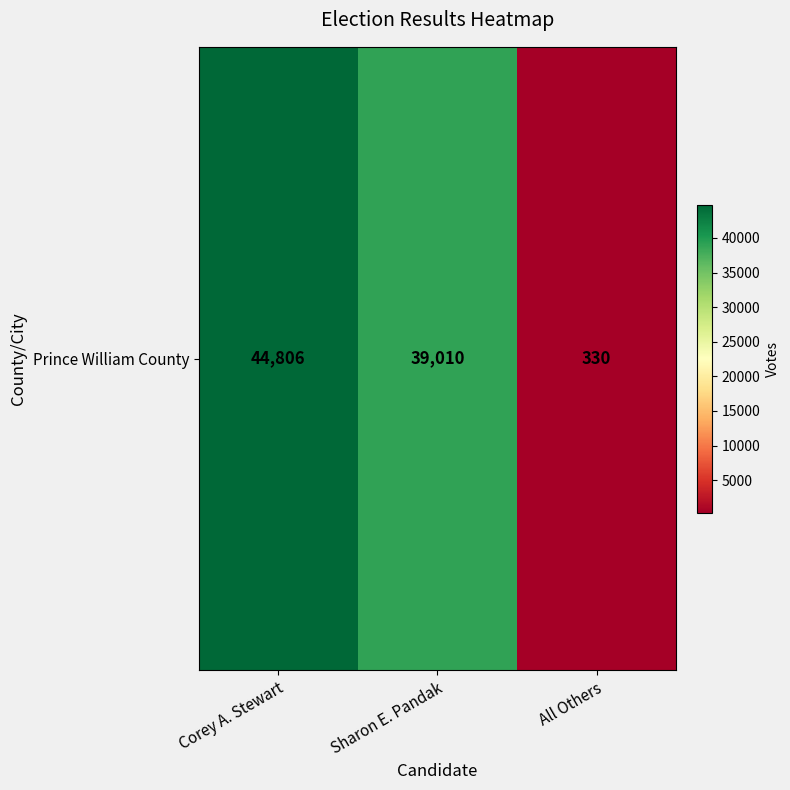

What is the average value?

28049